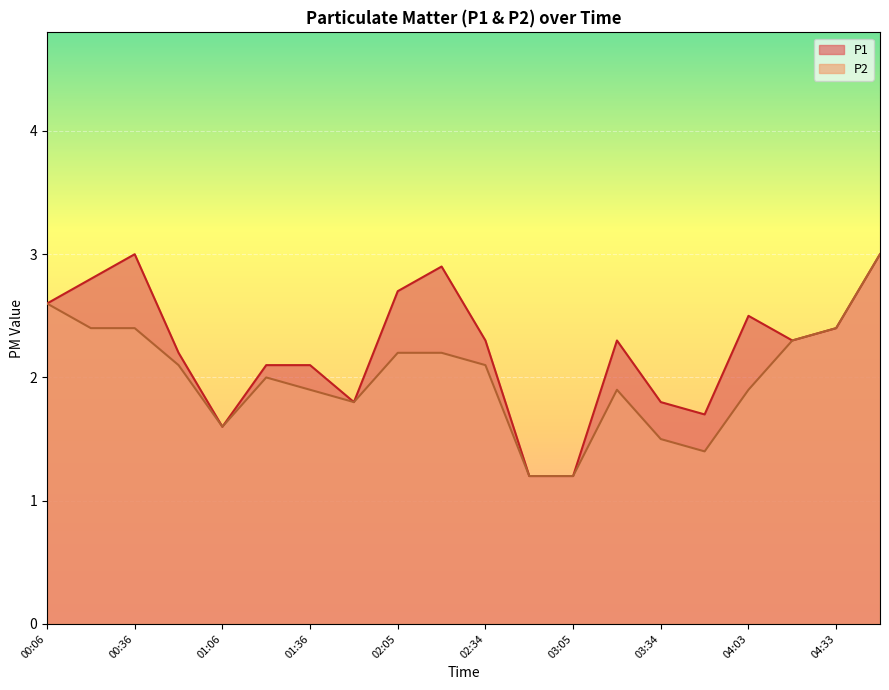

What position from the right is 01:51?

13